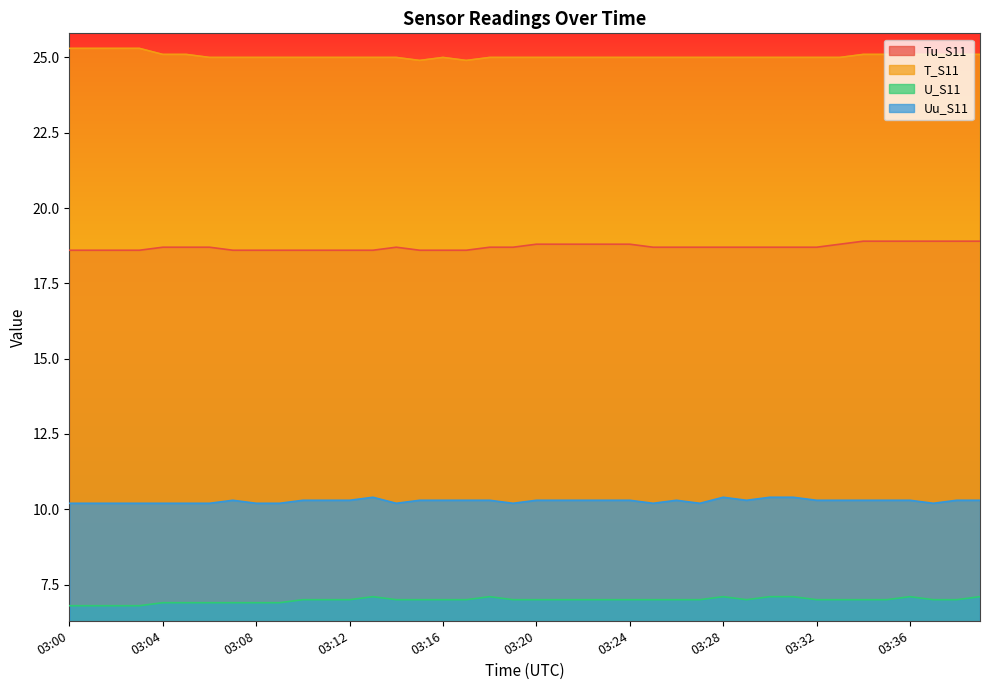

True or false: Uu_S11 and Tu_S11 intersect in this chart.

False